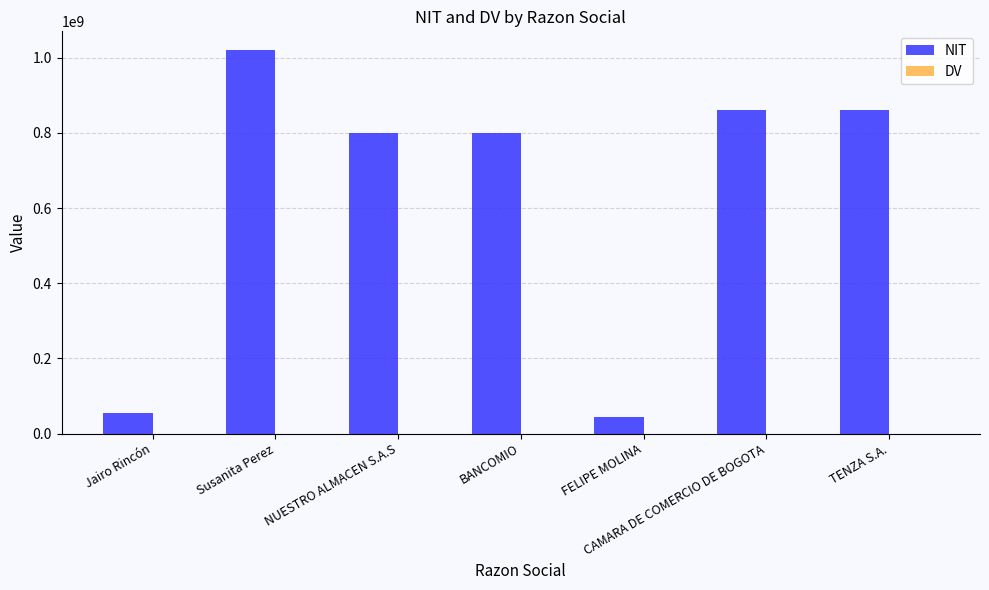

What is the greatest value displayed?

1019125029